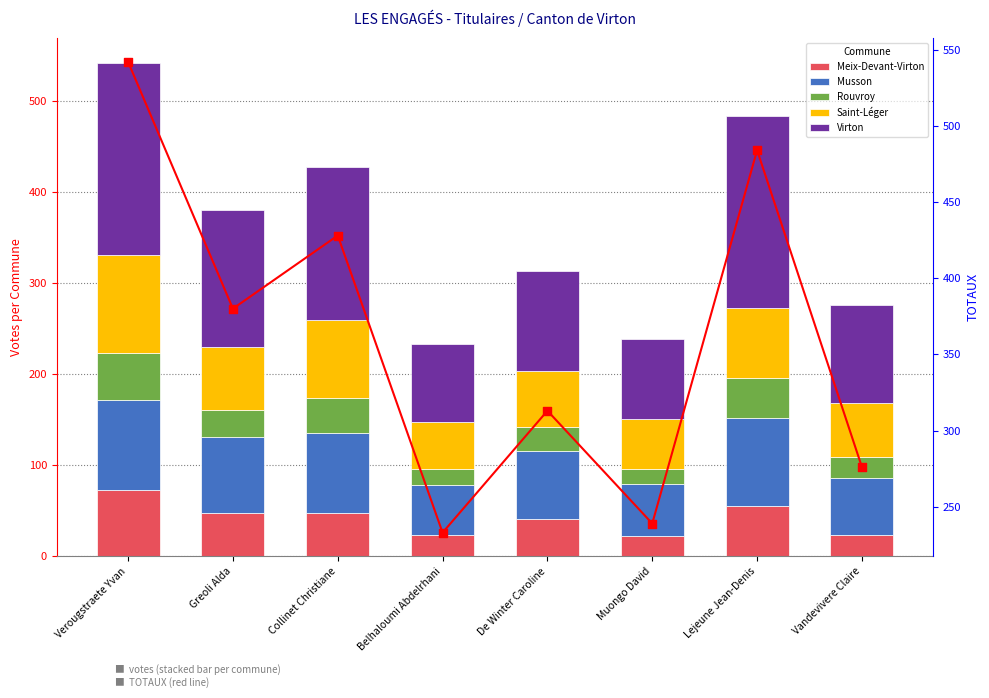

Which series contains the highest Y value?

TOTAUX